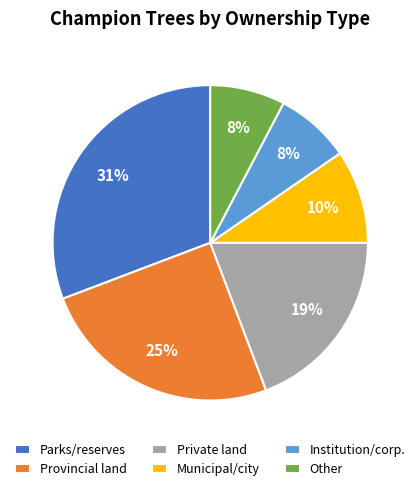

Which has a higher value, Provincial land or Institution/corp.?

Provincial land